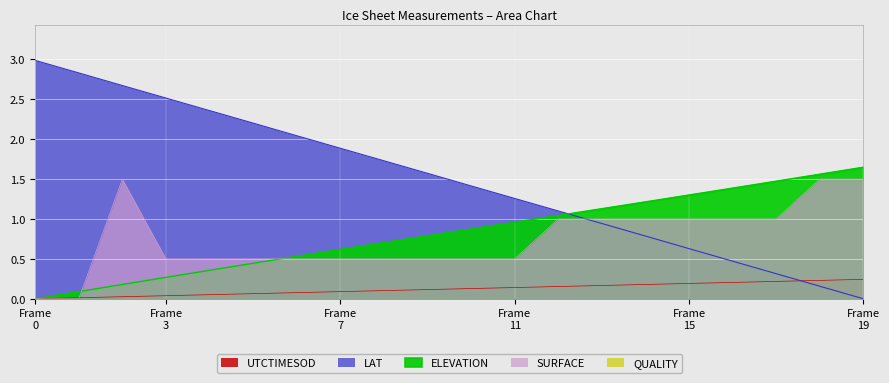

What is the highest value of the SURFACE series?

1.5